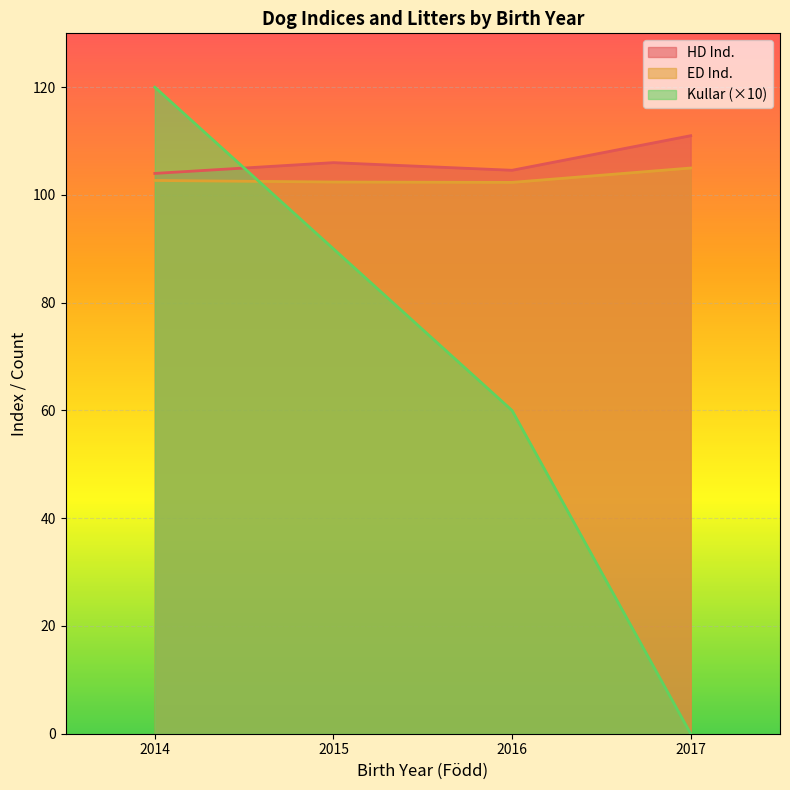

What is the highest value of the ED Ind. series?

105.0